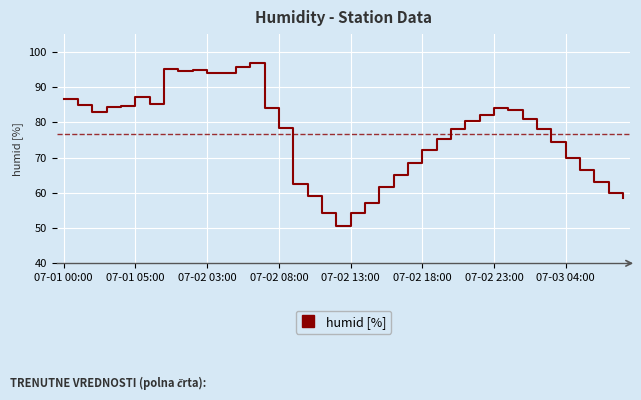

What is the greatest value displayed?

96.8